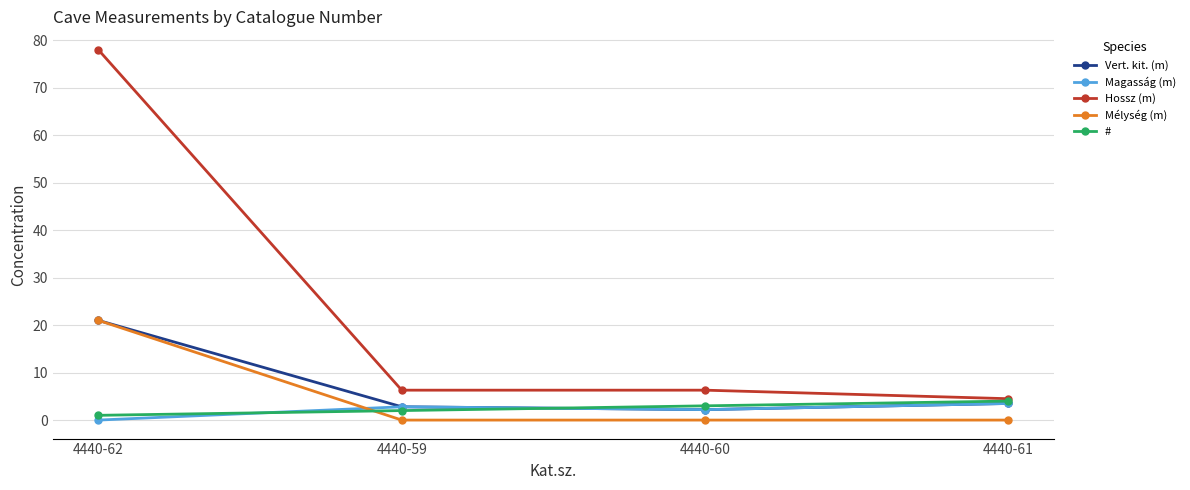

What is the label of the 3rd point from the right?

4440-59